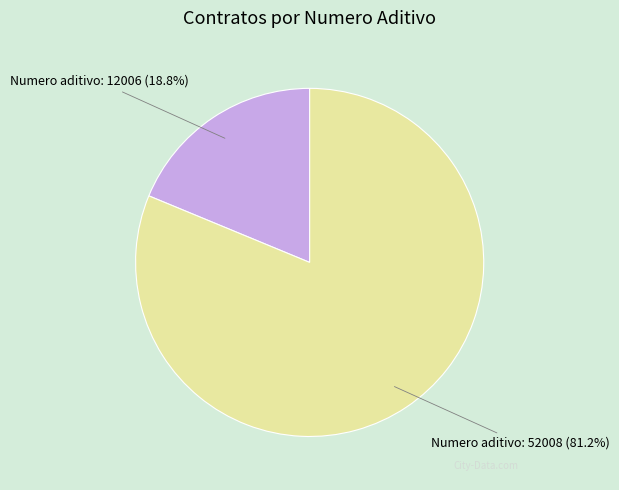

Combined, what portion of the pie is Numero aditivo: 52008 and Numero aditivo: 12006?

100.0%